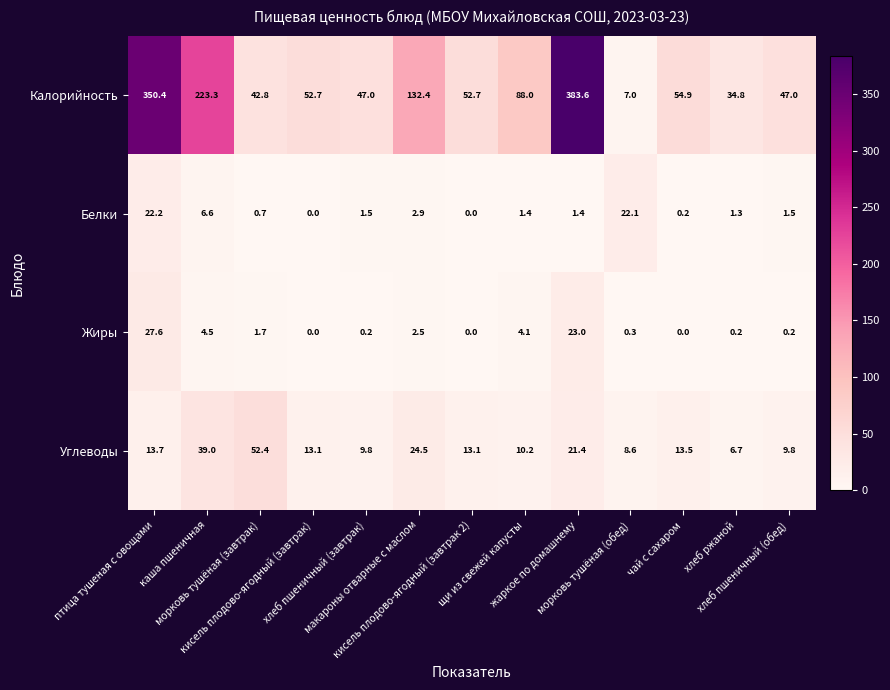

At which category is the sum across all series the highest?

жаркое по домашнему